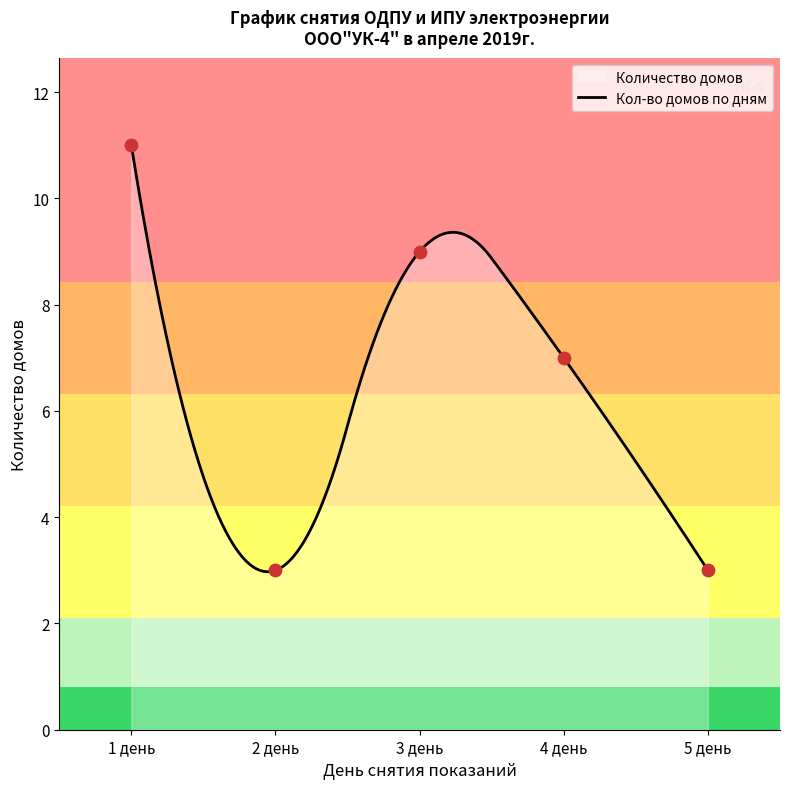

Is the value of 4 день at Ленина 74 greater than the value of 3 день at Ленина 74?

No